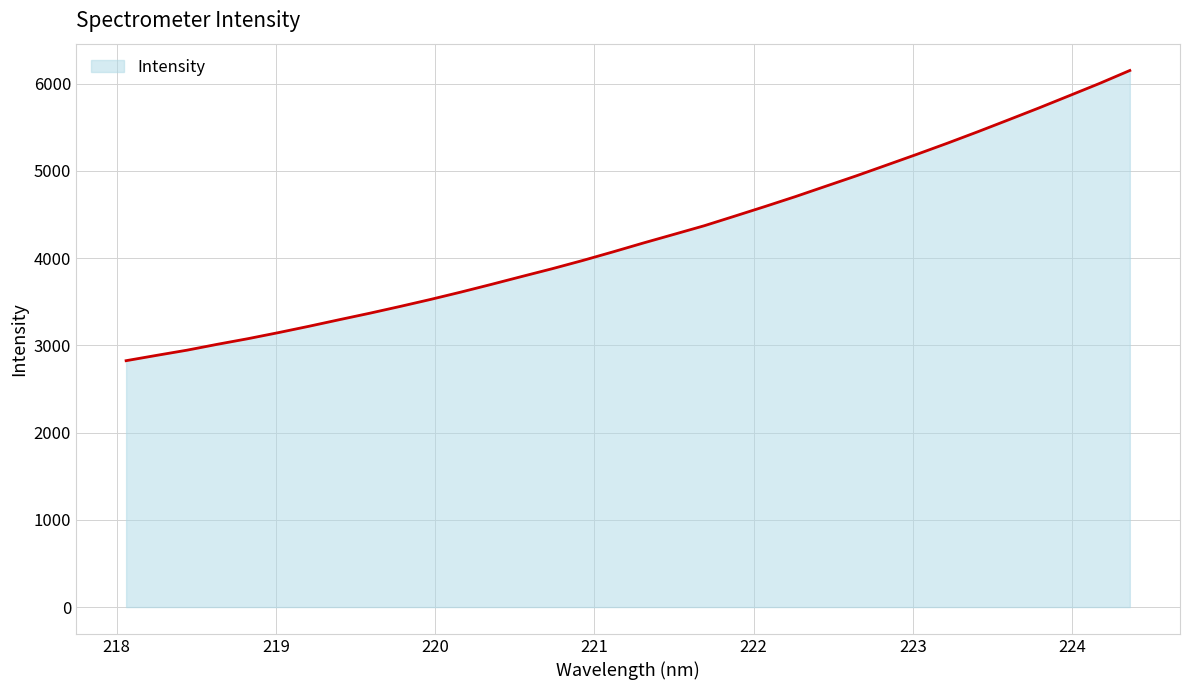

True or false: the data has more than 1 interior local peaks.

False